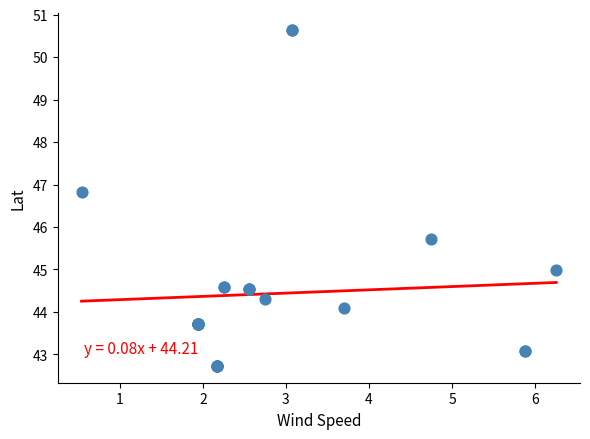

What Y value in the scatter plot is closest to 46?

45.7